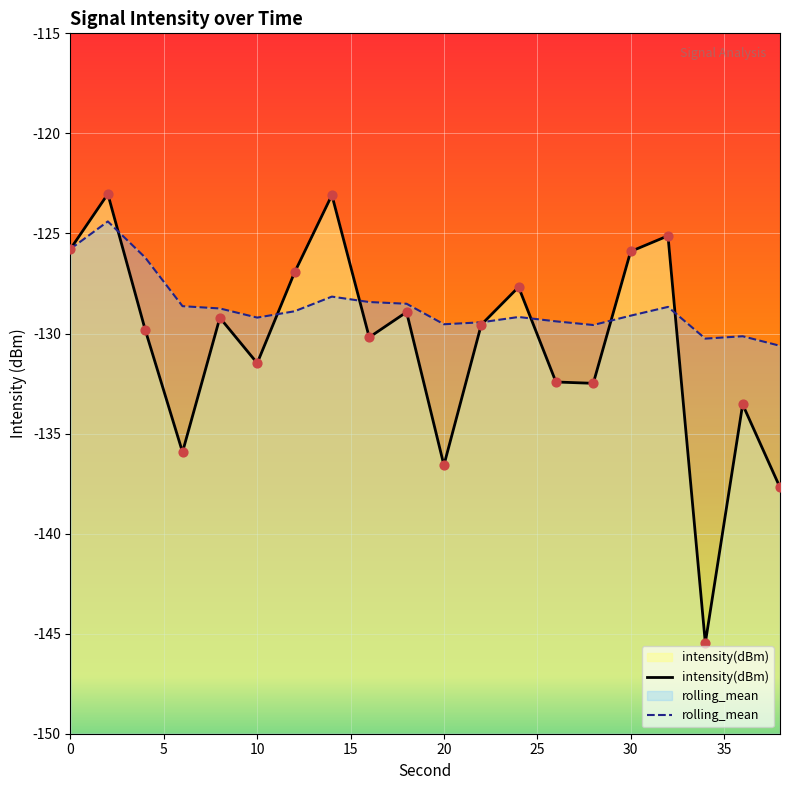

What are all the series names shown in the legend?

intensity(dBm), rolling_mean